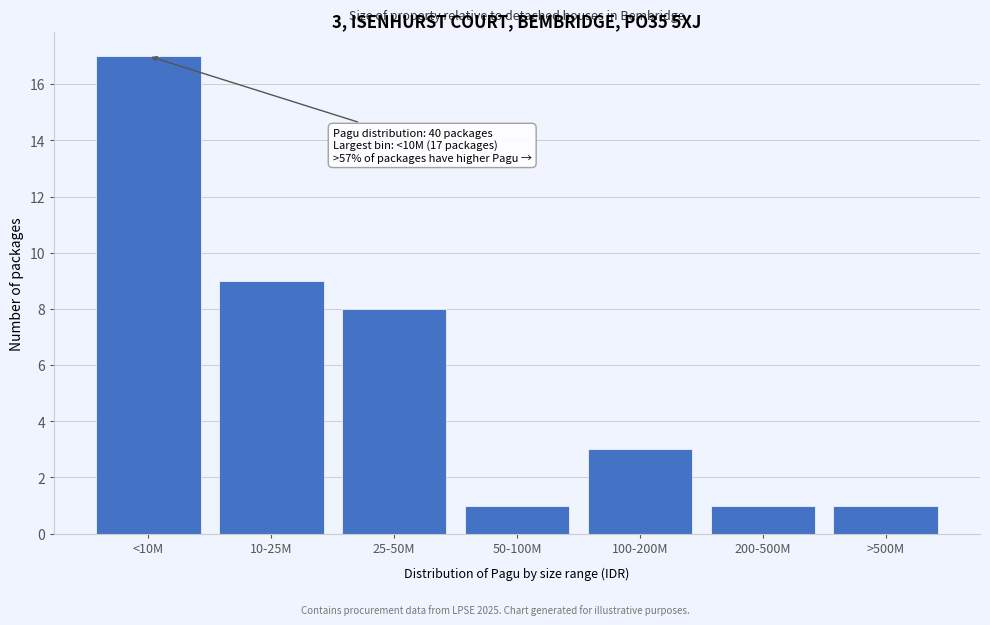

Reading right to left, list all the values displayed in this chart.

>500M=1	200-500M=1	100-200M=3	50-100M=1	25-50M=8	10-25M=9	<10M=17